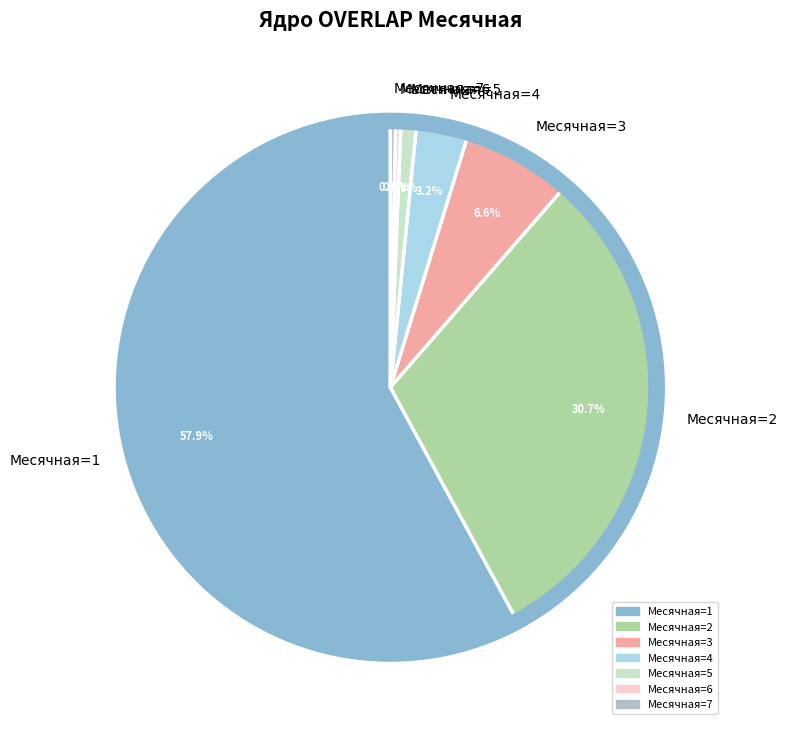

Is there a majority slice in this chart?

Yes